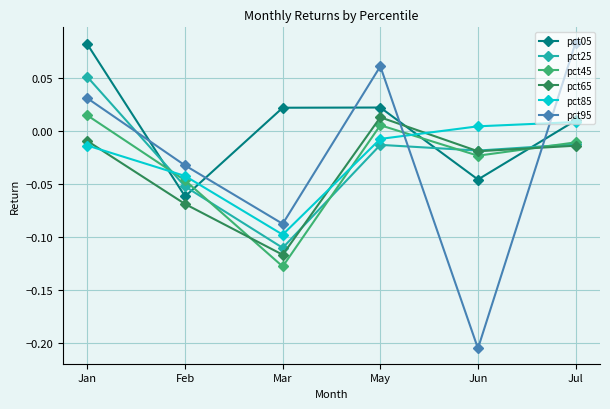

Which series has the widest spread of values?

pct95